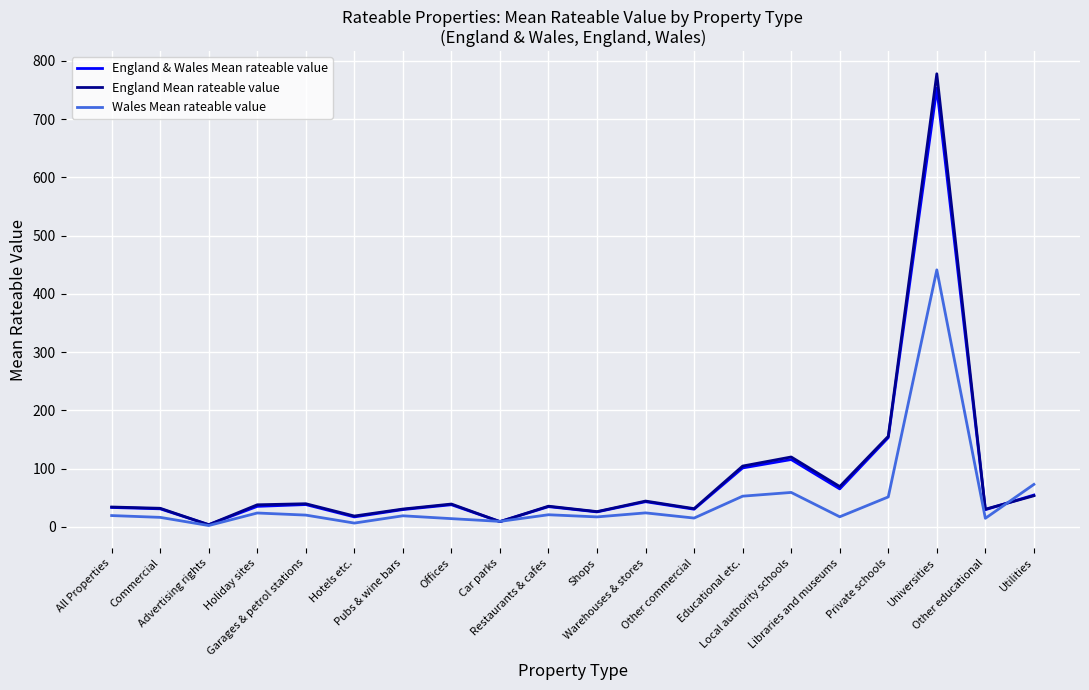

What is the difference between the maximum and minimum values in the Wales Mean rateable value series?

439.0